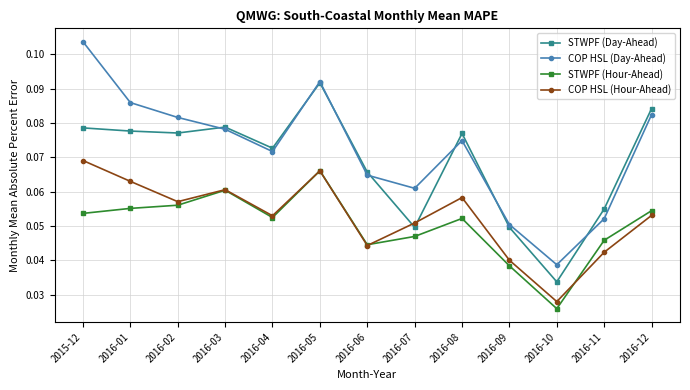

Does the chart display data point markers on the line(s)?

Yes